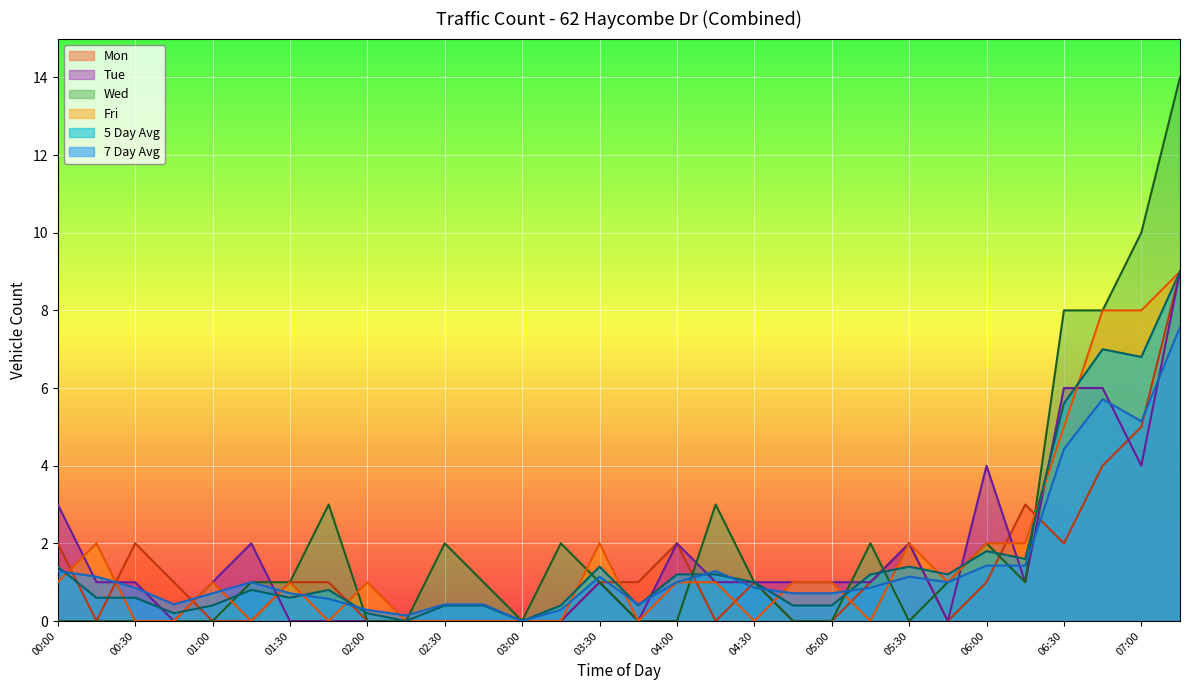

Reading left to right, extract all data points from this chart.

7 Day Avg: 1.3	1.1	0.9	0.4	0.7	1.0	0.7	0.6	0.3	0.1	0.4	0.4	0.0	0.3	1.1	0.4	1.0	1.3	0.9	0.7	0.7	0.9	1.1	1.0	1.4	1.4	4.4	5.7	5.1	7.6
Mon: 2.0	0.0	2.0	1.0	0.0	0.0	1.0	1.0	0.0	0.0	0.0	0.0	0.0	0.0	1.0	1.0	2.0	0.0	1.0	0.0	0.0	1.0	2.0	0.0	1.0	3.0	2.0	4.0	5.0	9.0
Wed: 0.0	0.0	0.0	0.0	0.0	1.0	1.0	3.0	0.0	0.0	2.0	1.0	0.0	2.0	1.0	0.0	0.0	3.0	1.0	0.0	0.0	2.0	0.0	1.0	2.0	1.0	8.0	8.0	10.0	14.0
Fri: 1.0	2.0	0.0	0.0	1.0	0.0	1.0	0.0	1.0	0.0	0.0	0.0	0.0	0.0	2.0	0.0	1.0	1.0	0.0	1.0	1.0	0.0	2.0	1.0	2.0	2.0	5.0	8.0	8.0	9.0
Tue: 3.0	1.0	1.0	0.0	1.0	2.0	0.0	0.0	0.0	0.0	0.0	0.0	0.0	0.0	1.0	0.0	2.0	1.0	1.0	1.0	1.0	1.0	2.0	0.0	4.0	1.0	6.0	6.0	4.0	9.0
5 Day Avg: 1.4	0.6	0.6	0.2	0.4	0.8	0.6	0.8	0.2	0.0	0.4	0.4	0.0	0.4	1.4	0.4	1.2	1.2	1.0	0.4	0.4	1.2	1.4	1.2	1.8	1.6	5.6	7.0	6.8	9.0